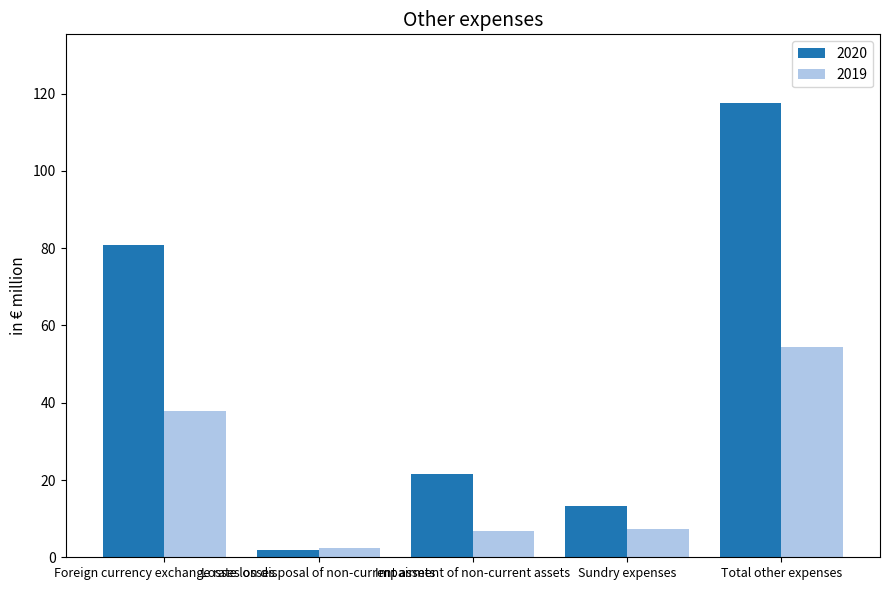

Which series has the widest spread of values?

2020